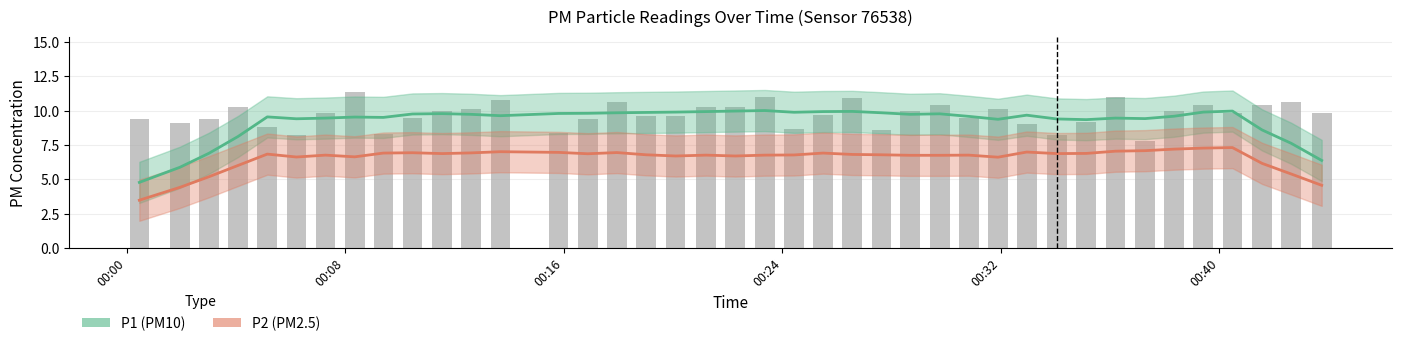

What is the average value of the P2 series?

6.9